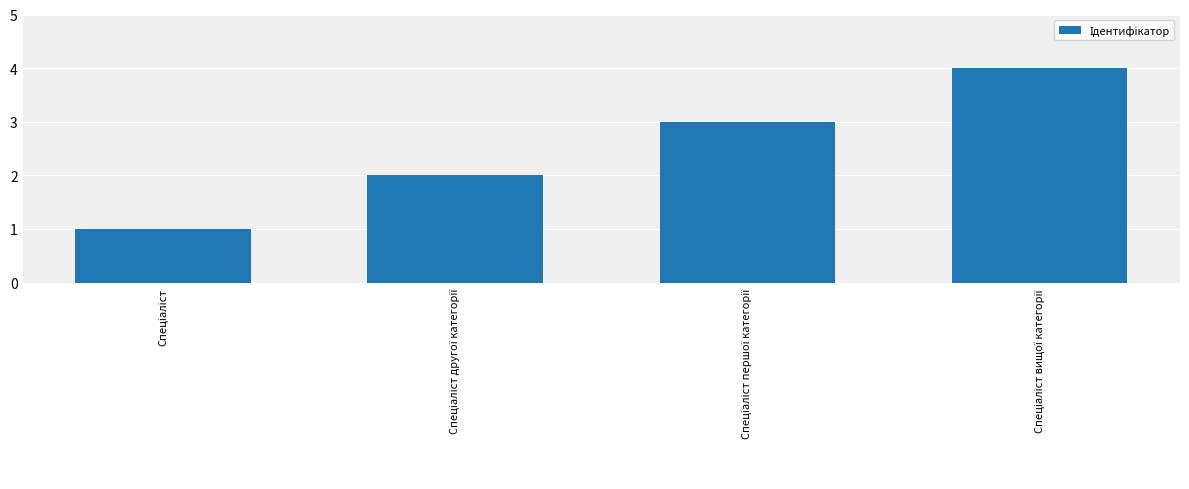

Are the bars grouped side by side (vs. stacked)?

No